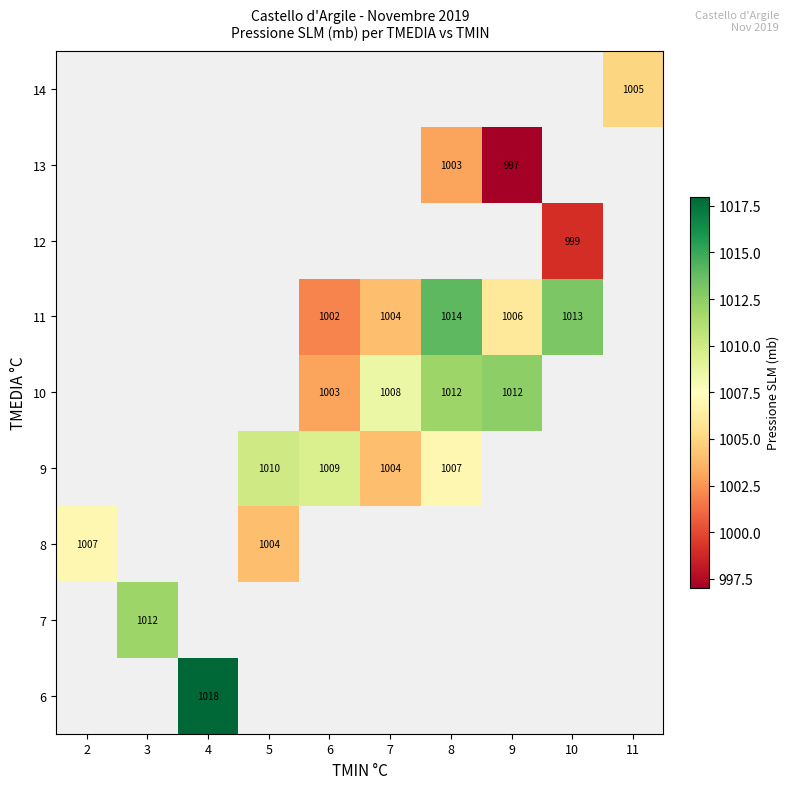

Between 10 and 3, which is larger?

3